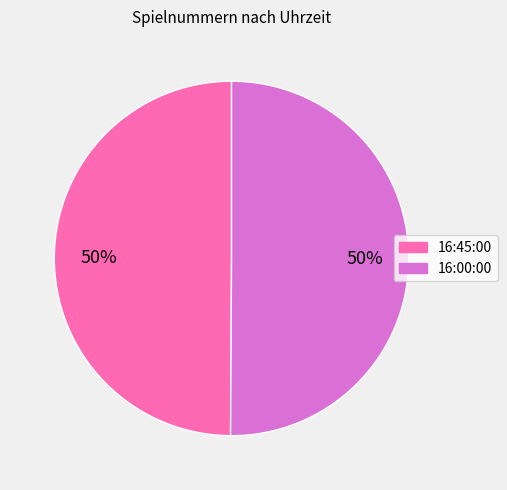

How many slices are in this pie chart?

2